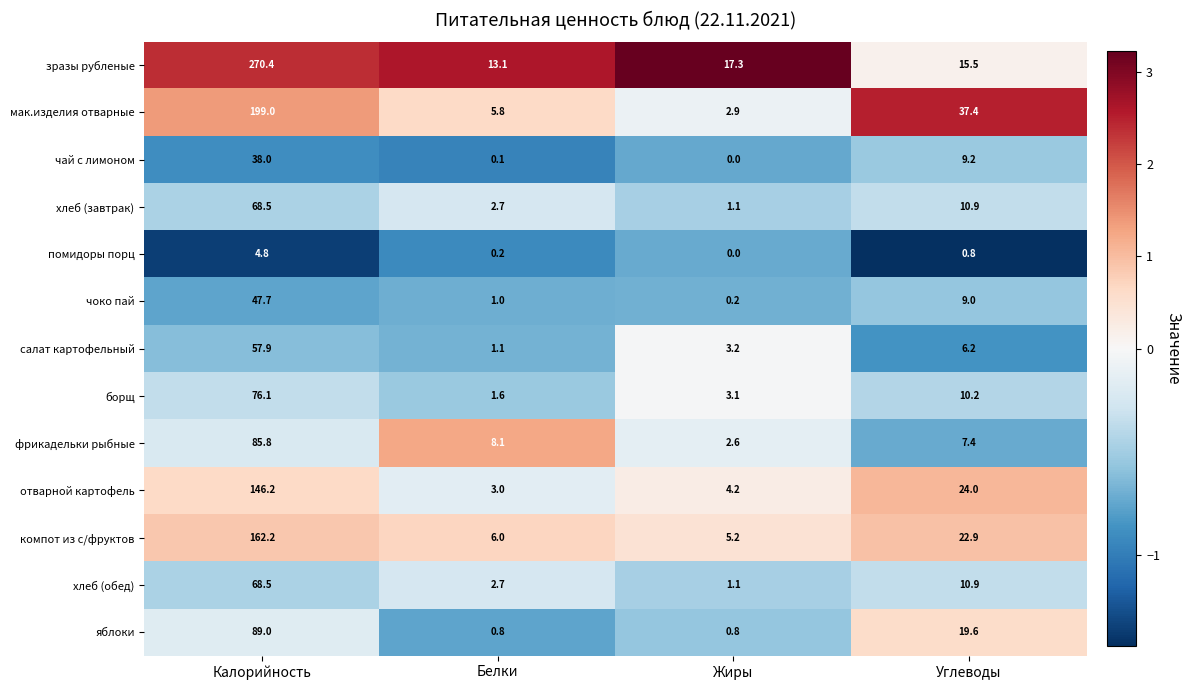

What is the sum of all хлеб (завтрак) values?

83.2